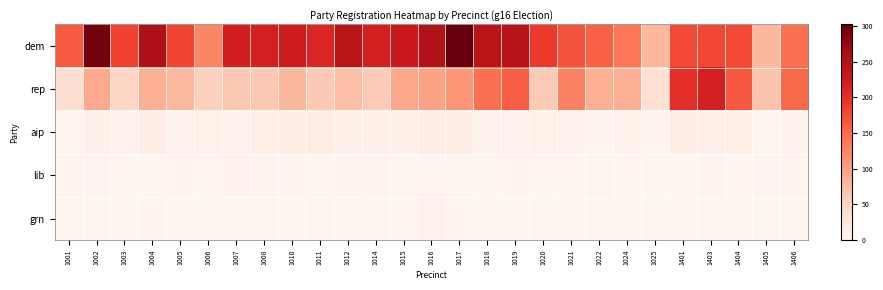

List the series in order of their peak value, lowest first.

lib, grn, aip, rep, dem